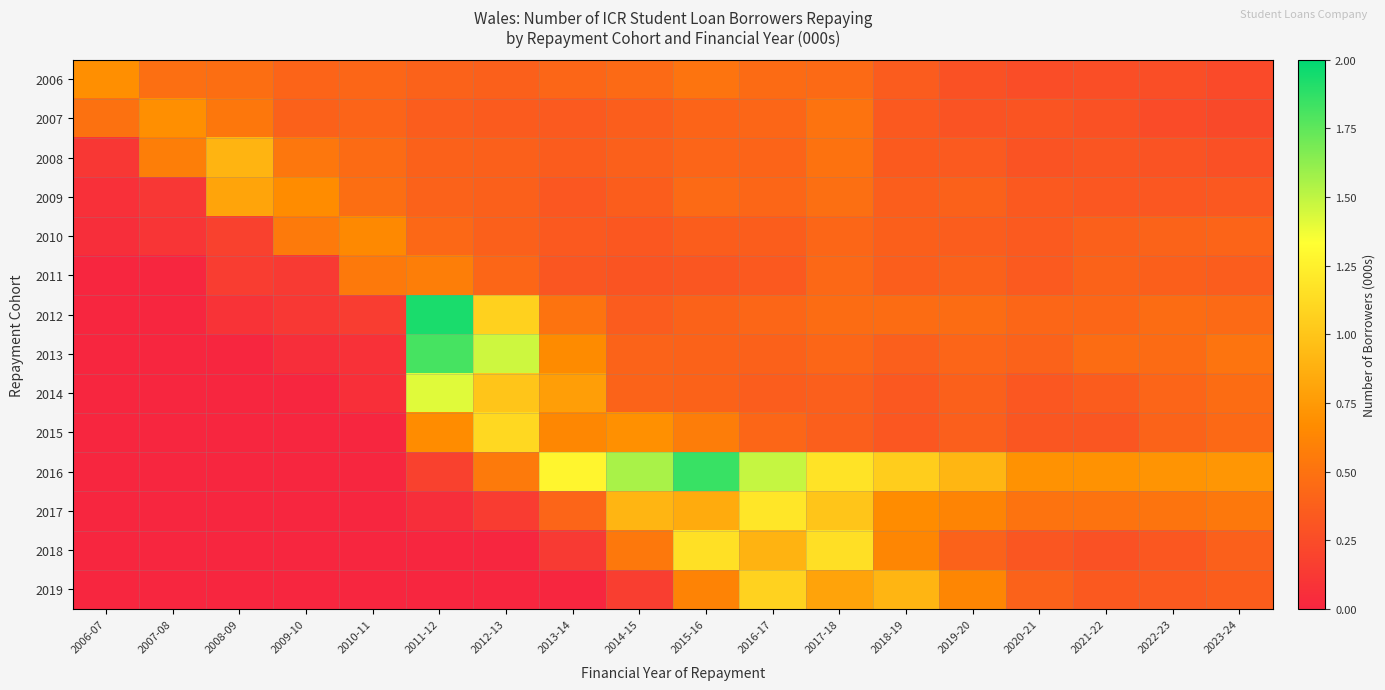

Reading right to left, what are all the values shown in this chart?

2006: 2023-24=0.2	2022-23=0.3	2021-22=0.3	2020-21=0.3	2019-20=0.3	2018-19=0.4	2017-18=0.4	2016-17=0.5	2015-16=0.5	2014-15=0.4	2013-14=0.4	2012-13=0.4	2011-12=0.4	2010-11=0.4	2009-10=0.4	2008-09=0.5	2007-08=0.5	2006-07=0.7
2007: 2023-24=0.2	2022-23=0.2	2021-22=0.3	2020-21=0.3	2019-20=0.3	2018-19=0.3	2017-18=0.5	2016-17=0.4	2015-16=0.4	2014-15=0.4	2013-14=0.3	2012-13=0.3	2011-12=0.4	2010-11=0.4	2009-10=0.4	2008-09=0.5	2007-08=0.7	2006-07=0.5
2008: 2023-24=0.3	2022-23=0.3	2021-22=0.3	2020-21=0.3	2019-20=0.3	2018-19=0.3	2017-18=0.5	2016-17=0.4	2015-16=0.4	2014-15=0.4	2013-14=0.4	2012-13=0.4	2011-12=0.4	2010-11=0.5	2009-10=0.5	2008-09=0.9	2007-08=0.6	2006-07=0.1
2009: 2023-24=0.3	2022-23=0.3	2021-22=0.3	2020-21=0.3	2019-20=0.4	2018-19=0.4	2017-18=0.5	2016-17=0.4	2015-16=0.4	2014-15=0.4	2013-14=0.3	2012-13=0.4	2011-12=0.4	2010-11=0.5	2009-10=0.7	2008-09=0.8	2007-08=0.1	2006-07=0.1
2010: 2023-24=0.4	2022-23=0.4	2021-22=0.4	2020-21=0.3	2019-20=0.4	2018-19=0.4	2017-18=0.4	2016-17=0.4	2015-16=0.4	2014-15=0.3	2013-14=0.3	2012-13=0.4	2011-12=0.4	2010-11=0.6	2009-10=0.5	2008-09=0.2	2007-08=0.1	2006-07=0.1
2011: 2023-24=0.4	2022-23=0.4	2021-22=0.4	2020-21=0.3	2019-20=0.4	2018-19=0.4	2017-18=0.4	2016-17=0.3	2015-16=0.3	2014-15=0.3	2013-14=0.3	2012-13=0.4	2011-12=0.6	2010-11=0.5	2009-10=0.1	2008-09=0.1	2007-08=0.0	2006-07=0.0
2012: 2023-24=0.4	2022-23=0.5	2021-22=0.4	2020-21=0.4	2019-20=0.5	2018-19=0.5	2017-18=0.5	2016-17=0.4	2015-16=0.4	2014-15=0.4	2013-14=0.5	2012-13=1.1	2011-12=1.9	2010-11=0.2	2009-10=0.1	2008-09=0.1	2007-08=0.0	2006-07=0.0
2013: 2023-24=0.5	2022-23=0.5	2021-22=0.5	2020-21=0.4	2019-20=0.4	2018-19=0.4	2017-18=0.4	2016-17=0.4	2015-16=0.4	2014-15=0.4	2013-14=0.7	2012-13=1.5	2011-12=1.8	2010-11=0.1	2009-10=0.1	2008-09=0.0	2007-08=0.0	2006-07=0.0
2014: 2023-24=0.5	2022-23=0.4	2021-22=0.4	2020-21=0.3	2019-20=0.4	2018-19=0.3	2017-18=0.4	2016-17=0.4	2015-16=0.4	2014-15=0.4	2013-14=0.8	2012-13=1.0	2011-12=1.4	2010-11=0.1	2009-10=0.0	2008-09=0.0	2007-08=0.0	2006-07=0.0
2015: 2023-24=0.4	2022-23=0.4	2021-22=0.3	2020-21=0.3	2019-20=0.4	2018-19=0.3	2017-18=0.4	2016-17=0.4	2015-16=0.6	2014-15=0.7	2013-14=0.6	2012-13=1.1	2011-12=0.7	2010-11=0.0	2009-10=0.0	2008-09=0.0	2007-08=0.0	2006-07=0.0
2016: 2023-24=0.7	2022-23=0.7	2021-22=0.7	2020-21=0.7	2019-20=0.9	2018-19=1.0	2017-18=1.2	2016-17=1.5	2015-16=1.8	2014-15=1.6	2013-14=1.3	2012-13=0.5	2011-12=0.2	2010-11=0.0	2009-10=0.0	2008-09=0.0	2007-08=0.0	2006-07=0.0
2017: 2023-24=0.5	2022-23=0.5	2021-22=0.5	2020-21=0.5	2019-20=0.6	2018-19=0.7	2017-18=1.0	2016-17=1.2	2015-16=0.8	2014-15=0.9	2013-14=0.4	2012-13=0.1	2011-12=0.1	2010-11=0.0	2009-10=0.0	2008-09=0.0	2007-08=0.0	2006-07=0.0
2018: 2023-24=0.4	2022-23=0.3	2021-22=0.3	2020-21=0.3	2019-20=0.4	2018-19=0.6	2017-18=1.1	2016-17=0.9	2015-16=1.2	2014-15=0.5	2013-14=0.1	2012-13=0.0	2011-12=0.0	2010-11=0.0	2009-10=0.0	2008-09=0.0	2007-08=0.0	2006-07=0.0
2019: 2023-24=0.4	2022-23=0.3	2021-22=0.3	2020-21=0.4	2019-20=0.6	2018-19=0.9	2017-18=0.8	2016-17=1.1	2015-16=0.6	2014-15=0.2	2013-14=0.0	2012-13=0.0	2011-12=0.0	2010-11=0.0	2009-10=0.0	2008-09=0.0	2007-08=0.0	2006-07=0.0